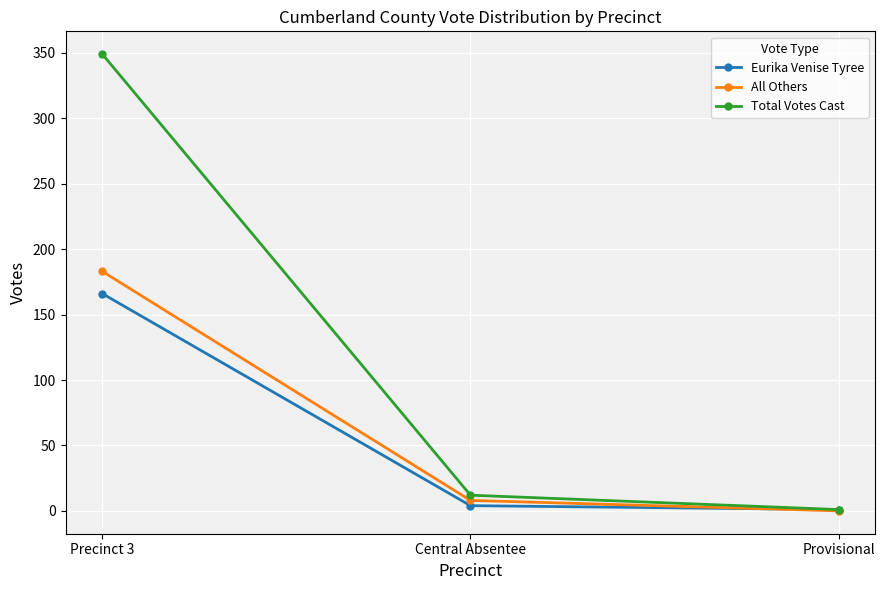

What is the maximum value shown in the chart?

349